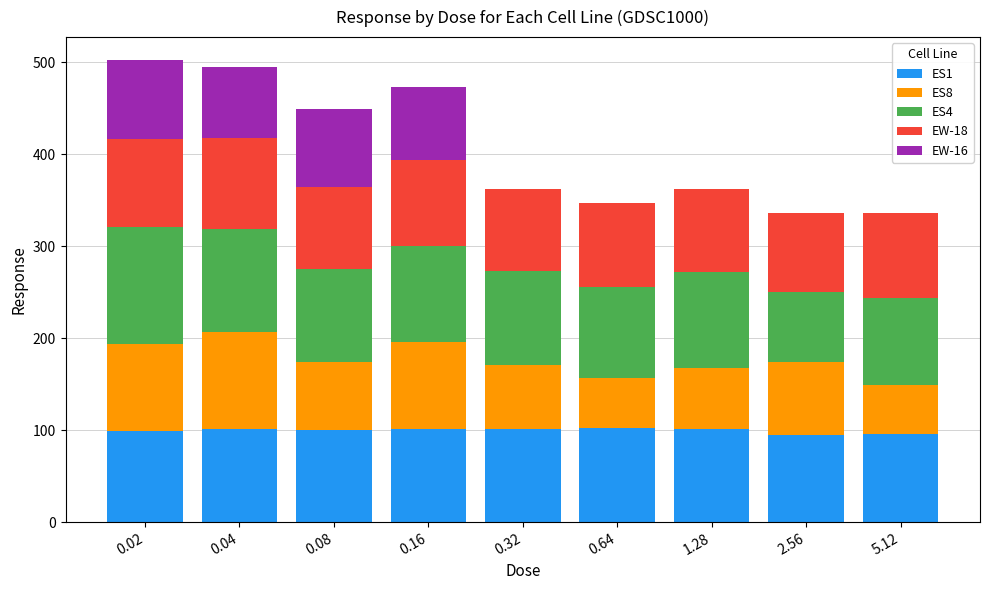

What is the total value across all series at 0.32?

361.7